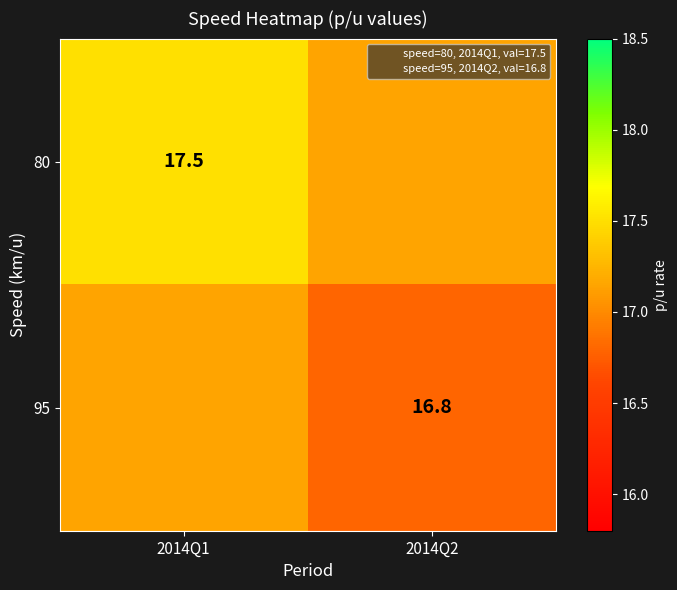

Rank the series by their maximum value, from highest to lowest.

80, 95